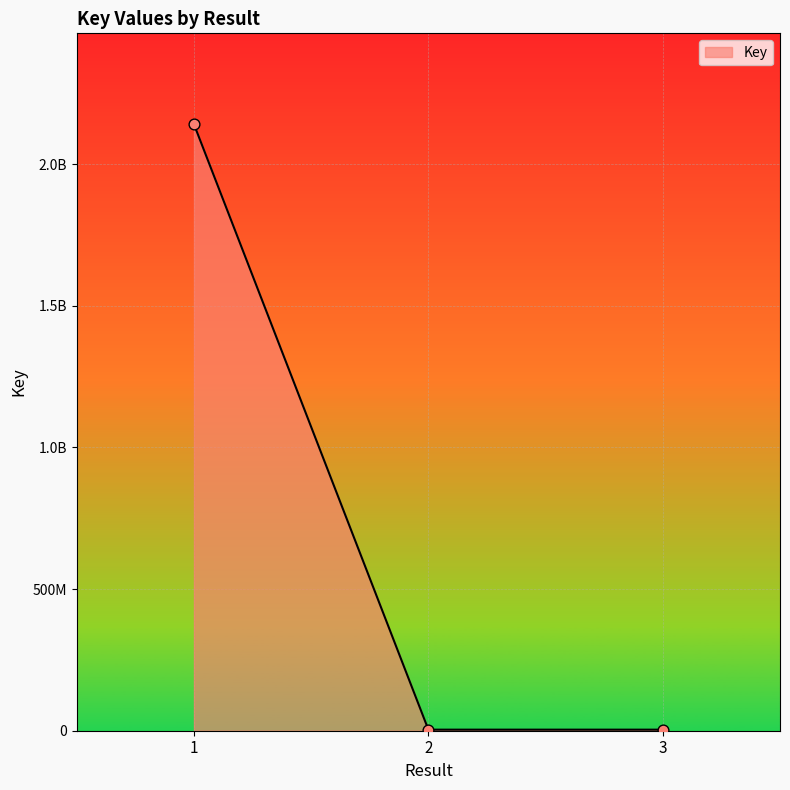

Which has a higher value, 3 or 1?

1